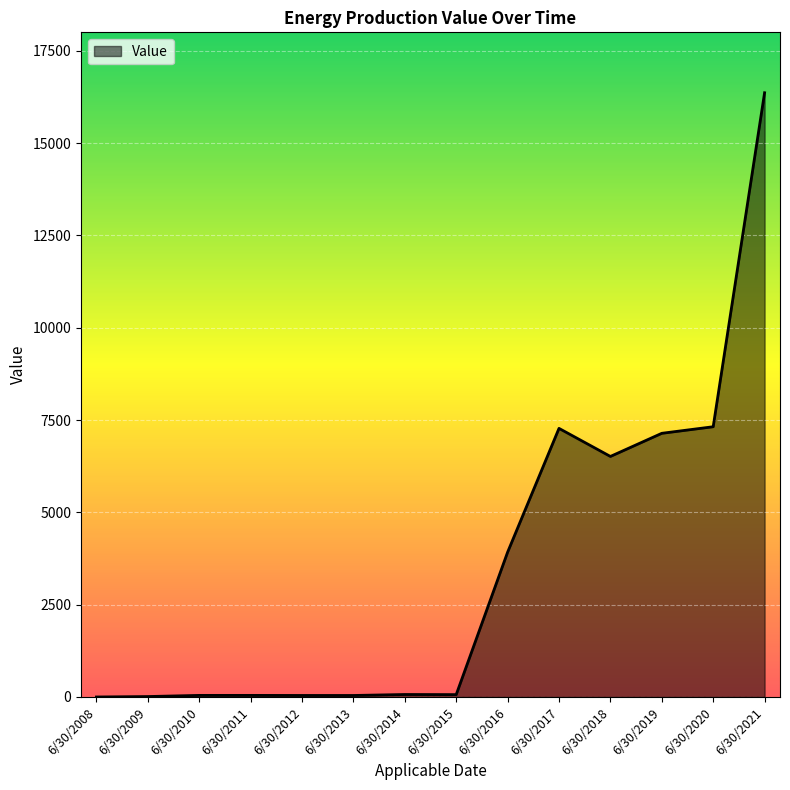

Between 6/30/2017 and 6/30/2021, which is larger?

6/30/2021